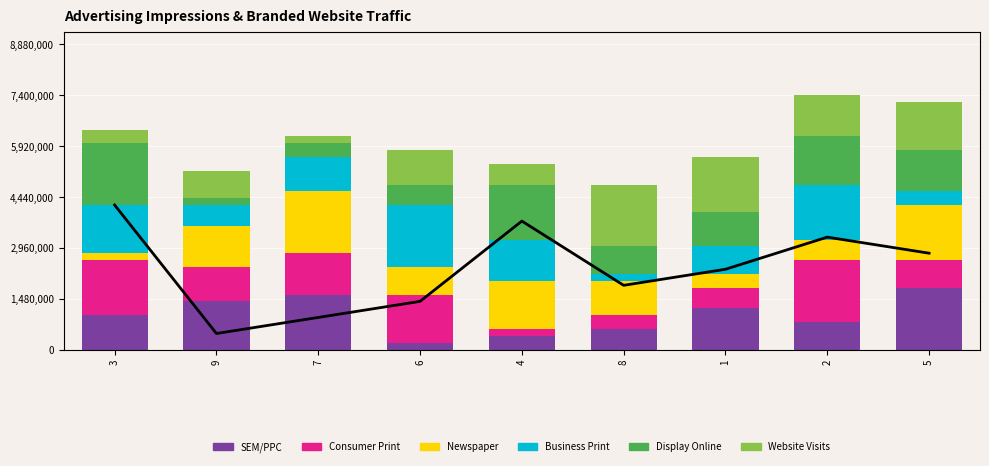

What is the maximum value for col_5?

1800000